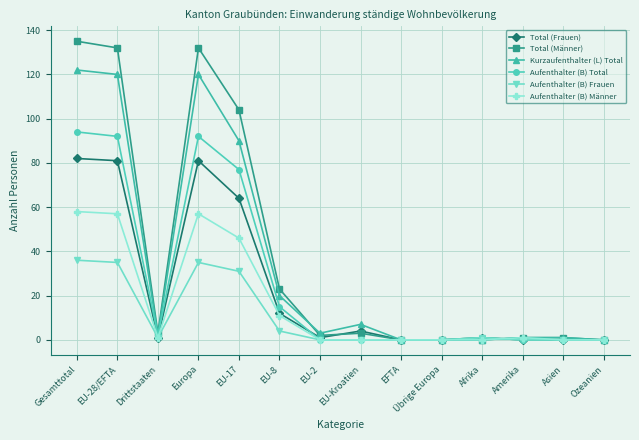

In Aufenthalter (B) Total, how many points are higher than both neighbors (excluding endpoints)?

2